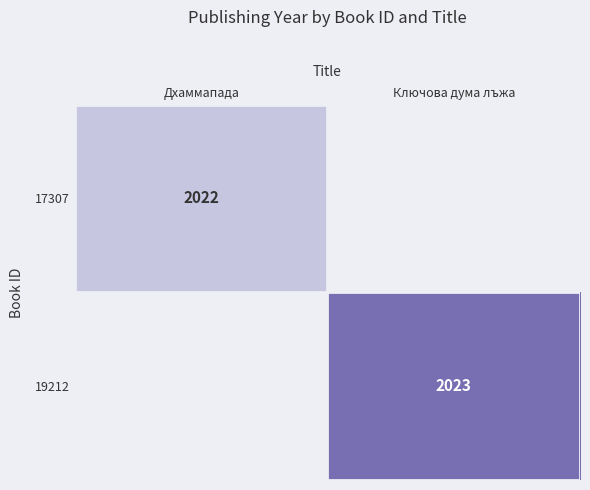

The value of 19212 at Ключова дума лъжа is 2023. True or false?

True